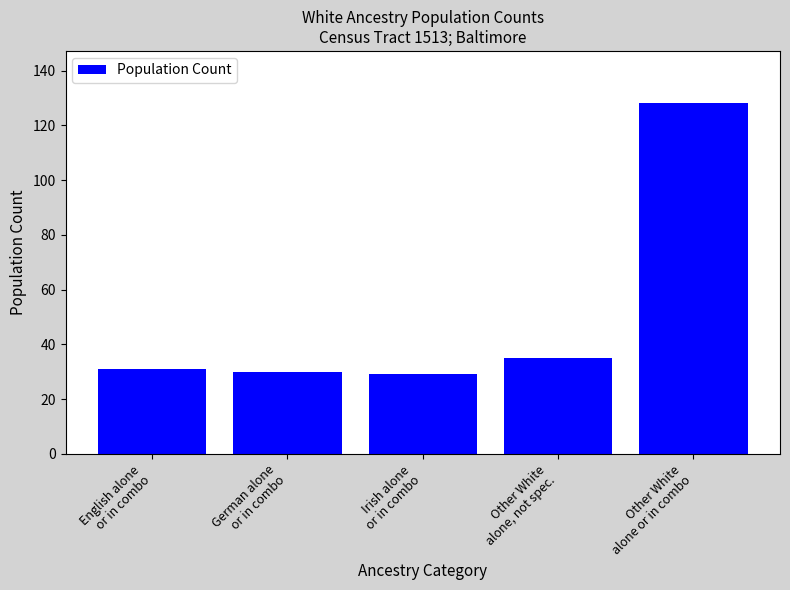

Does the chart contain stacked bars?

No